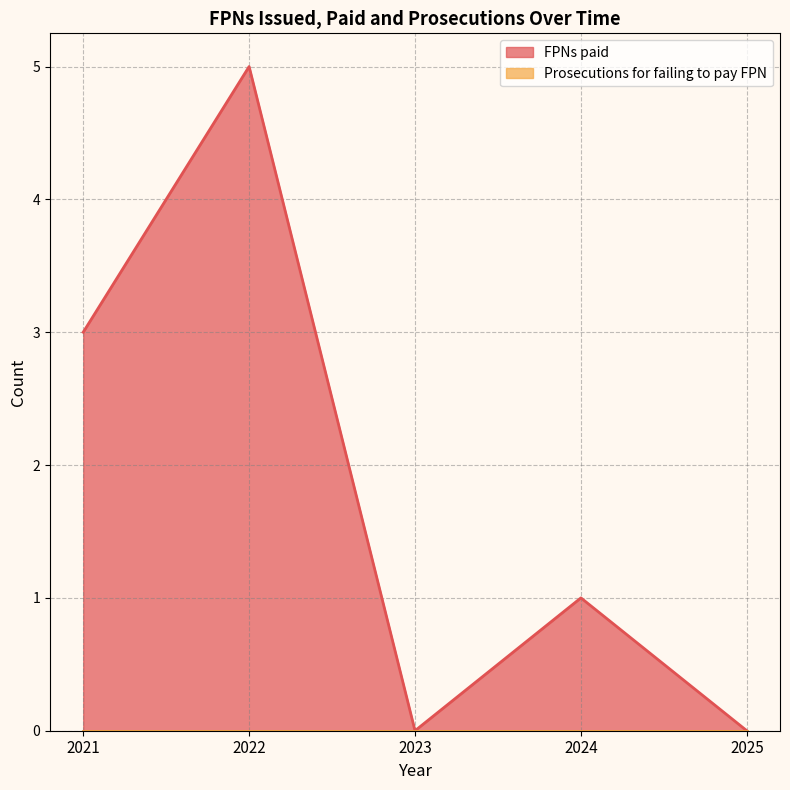

What is the average value?

2